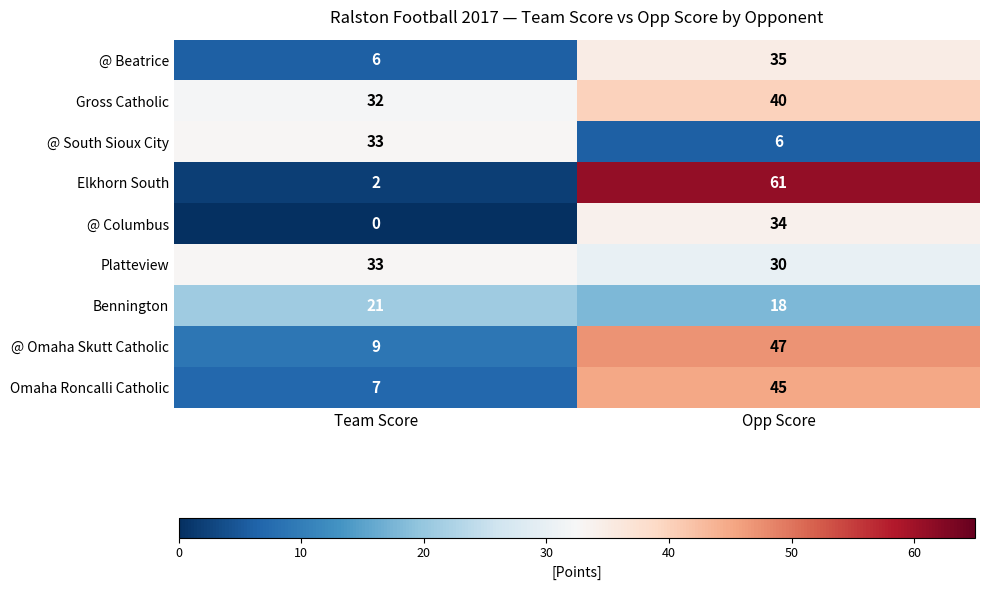

Which series has the largest total across all categories?

Gross Catholic